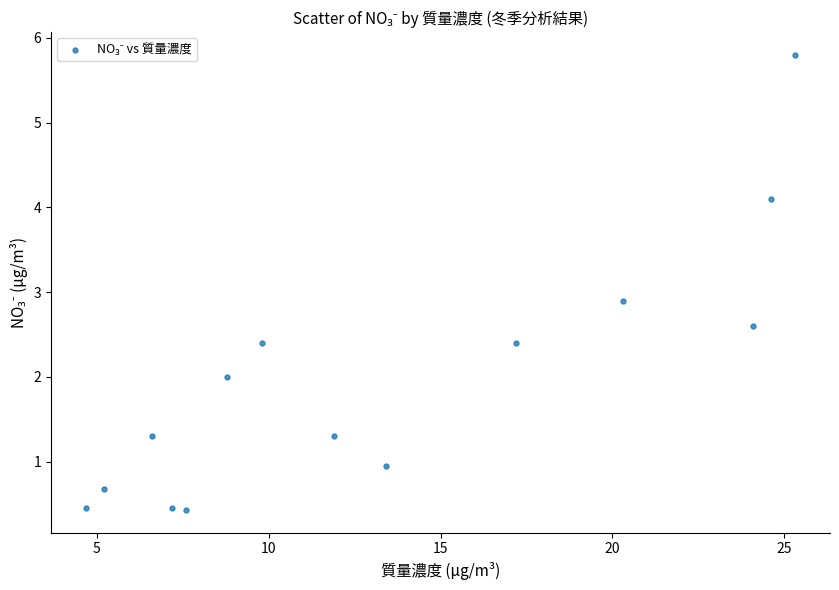

What is the range of X values (max minus min)?

20.6